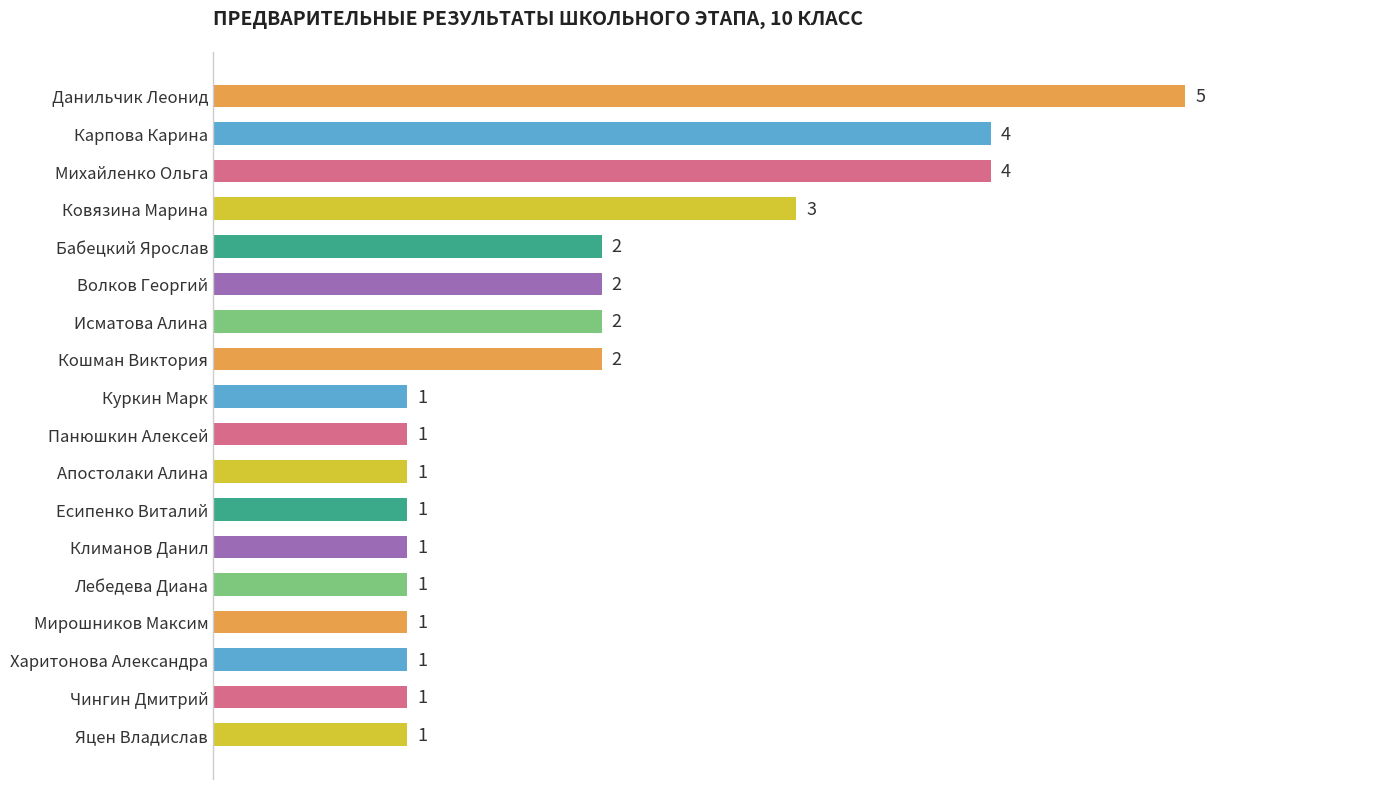

Reading bottom to top, extract all data points from this chart.

Яцен Владислав=1	Чингин Дмитрий=1	Харитонова Александра=1	Мирошников Максим=1	Лебедева Диана=1	Климанов Данил=1	Есипенко Виталий=1	Апостолаки Алина=1	Панюшкин Алексей=1	Куркин Марк=1	Кошман Виктория=2	Исматова Алина=2	Волков Георгий=2	Бабецкий Ярослав=2	Ковязина Марина=3	Михайленко Ольга=4	Карпова Карина=4	Данильчик Леонид=5